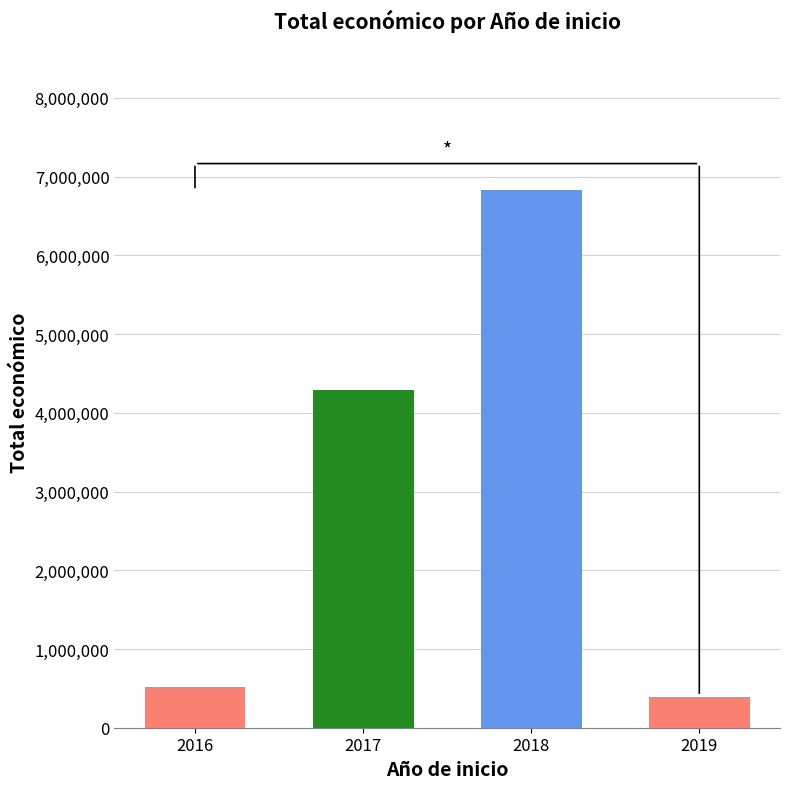

What is the value of the 3rd bar from the left?

6824867